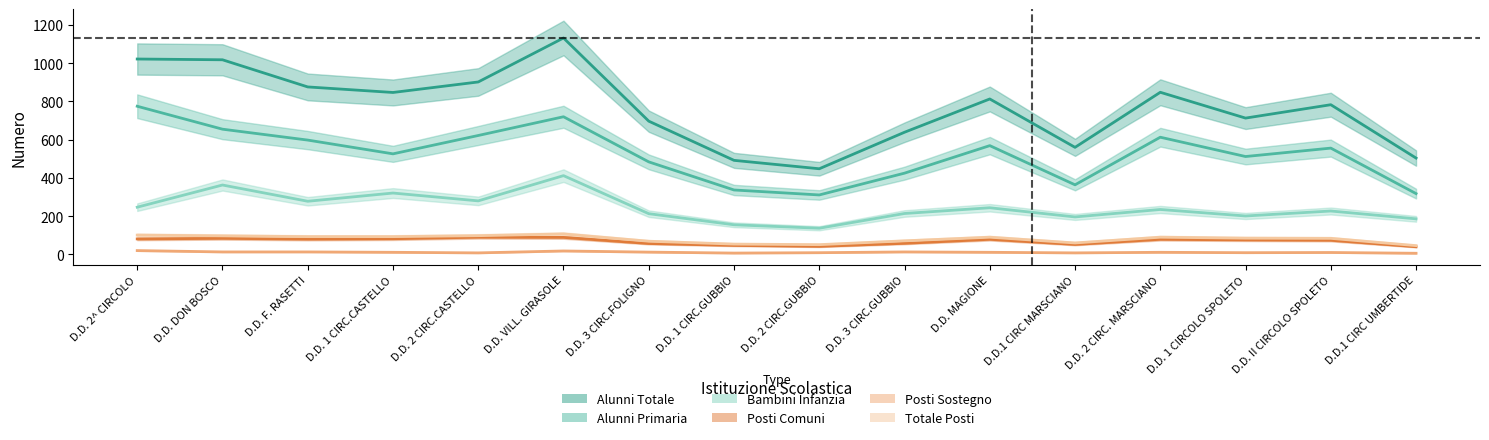

What is the difference between the maximum and second lowest values in the Alunni Totale series?

640